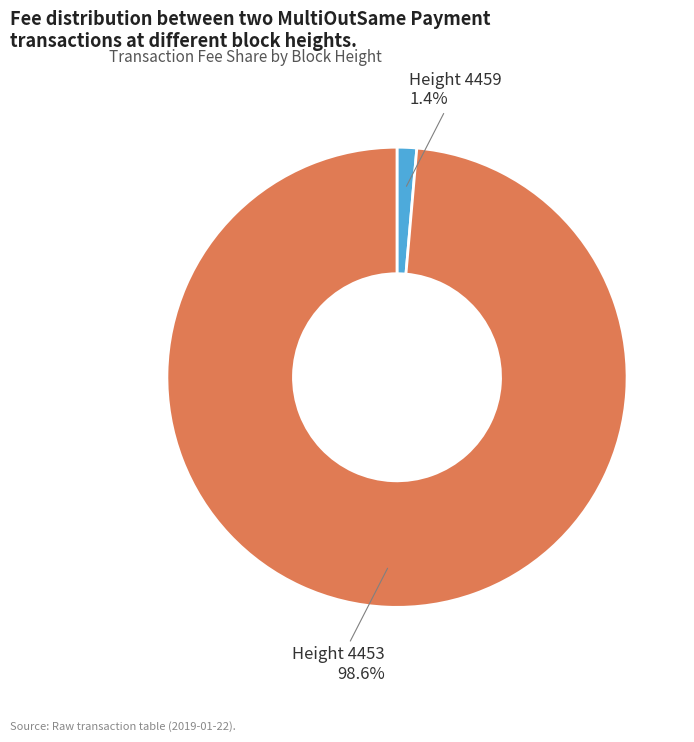

Which category has the smallest portion of the pie?

Height 4459